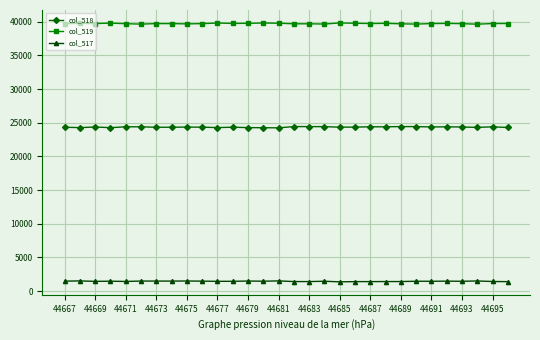

True or false: col_518 and col_517 intersect in this chart.

False